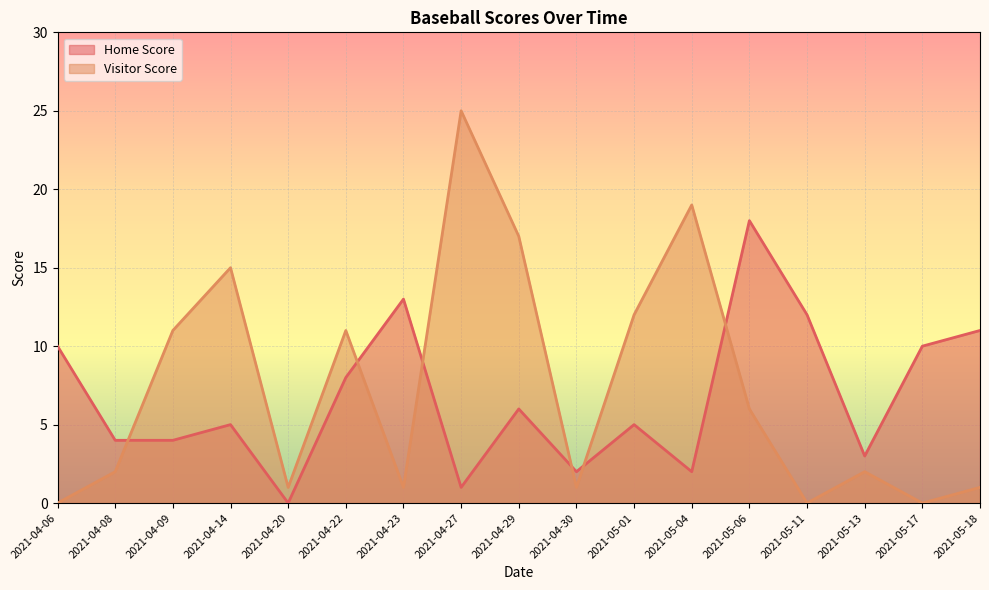

True or false: Home Score and Visitor Score intersect in this chart.

True